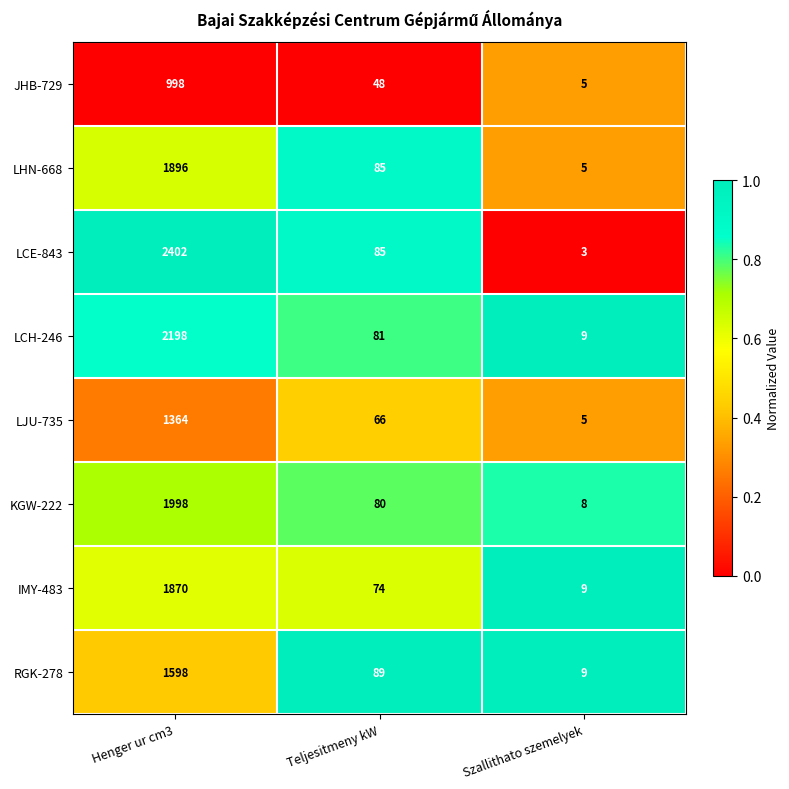

What is the sum of the LHN-668 values at Szallithato szemelyek and Teljesitmeny kW?

90